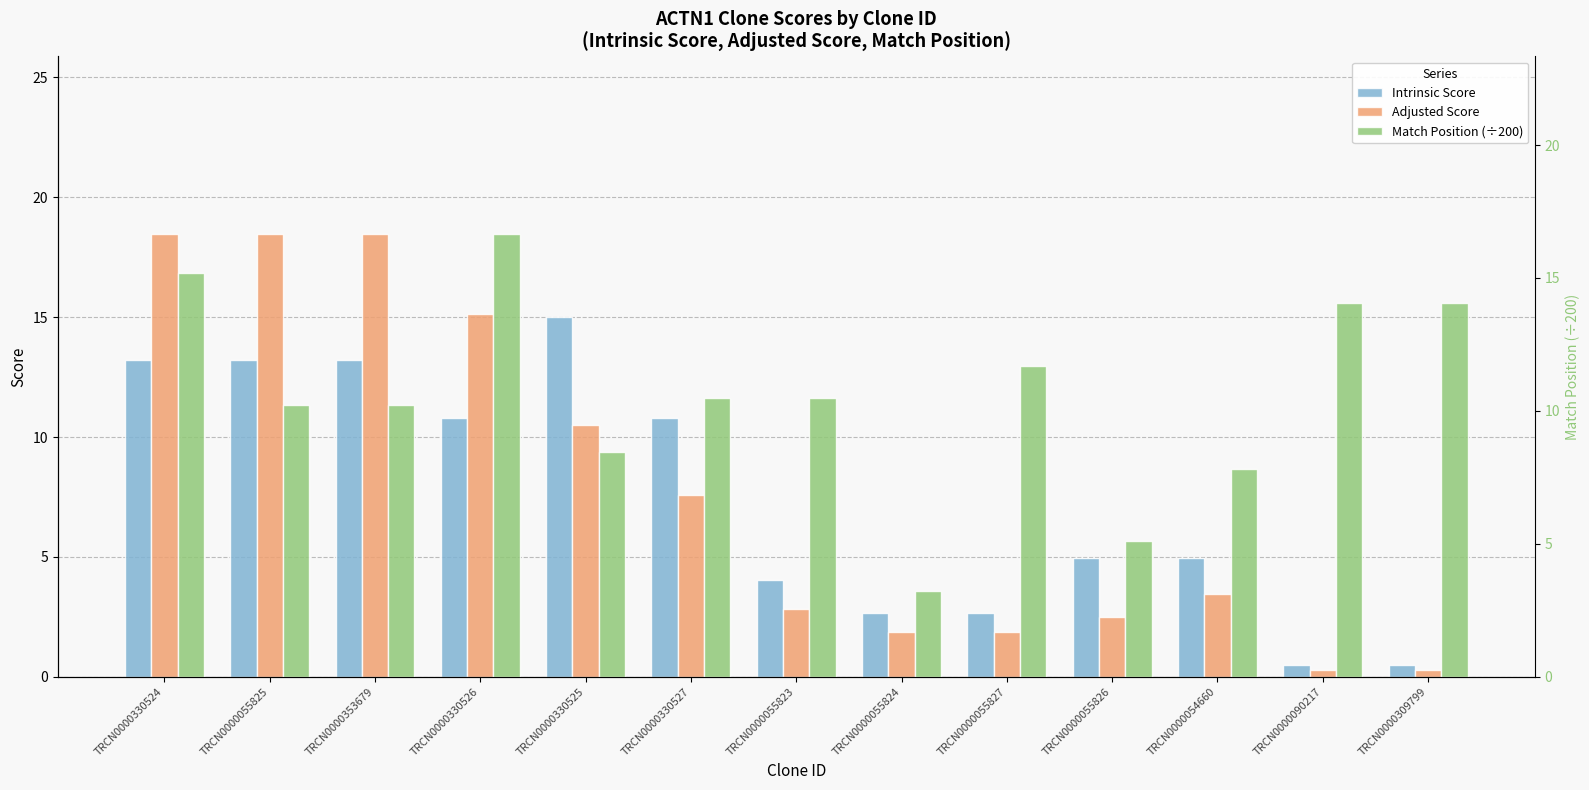

Rank the categories by Intrinsic Score value from highest to lowest.

TRCN0000330525, TRCN0000330524, TRCN0000055825, TRCN0000353679, TRCN0000330526, TRCN0000330527, TRCN0000055826, TRCN0000054660, TRCN0000055823, TRCN0000055824, TRCN0000055827, TRCN0000090217, TRCN0000309799